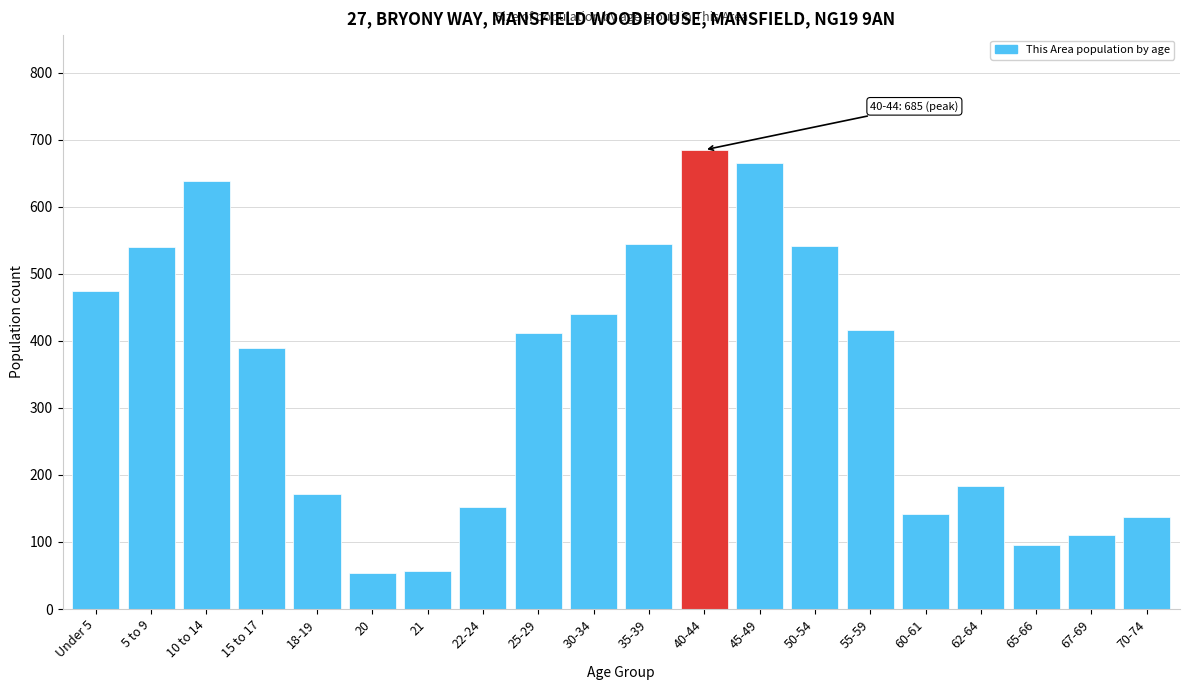

Where is the data nearest to the value 369?

15 to 17